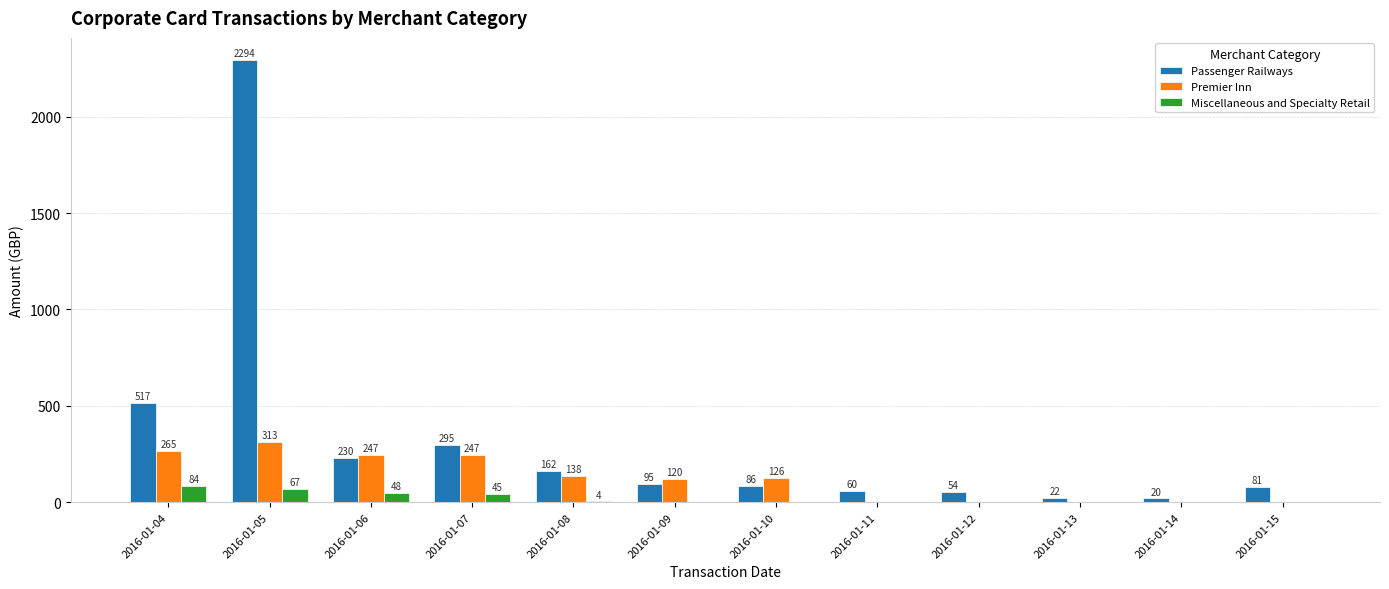

Which series has the largest total across all categories?

Passenger Railways